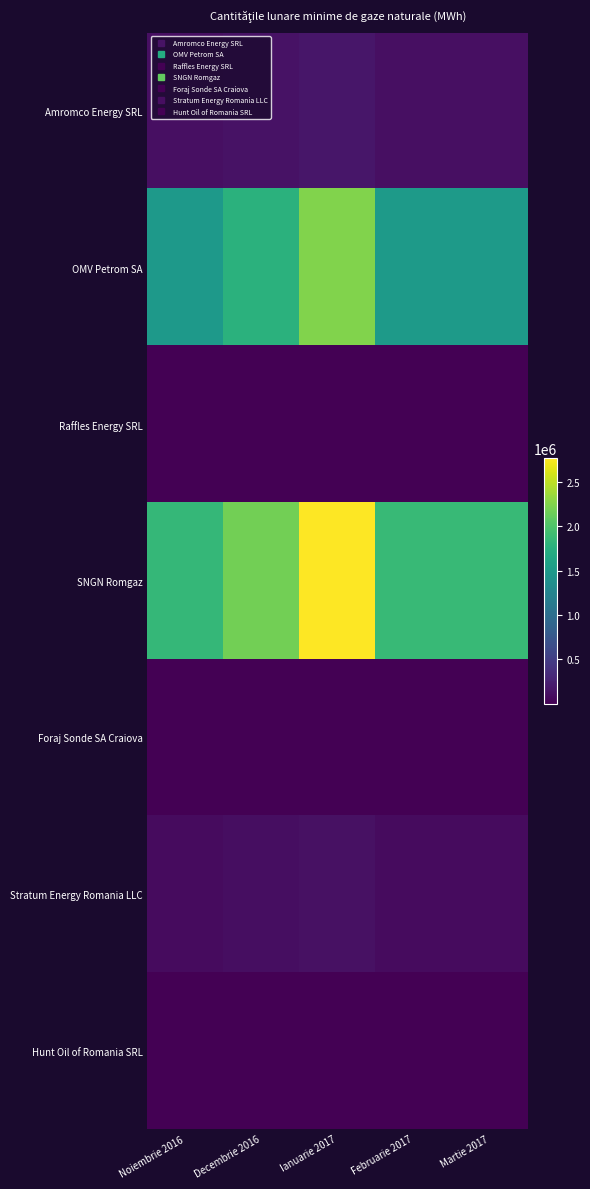

Reading left to right, what are all the values shown in this chart?

Amromco Energy SRL: Noiembrie 2016=116463.3	Decembrie 2016=137593.7	Ianuarie 2017=174940.6	Februarie 2017=117937.5	Martie 2017=117937.5
OMV Petrom SA: Noiembrie 2016=1496125.7	Decembrie 2016=1767574.7	Ianuarie 2017=2247344.9	Februarie 2017=1515064.0	Martie 2017=1515064.0
Raffles Energy SRL: Noiembrie 2016=2164.6	Decembrie 2016=2557.4	Ianuarie 2017=3251.5	Februarie 2017=2192.0	Martie 2017=2192.0
SNGN Romgaz: Noiembrie 2016=1844529.7	Decembrie 2016=2179191.2	Ianuarie 2017=2770686.0	Februarie 2017=1867878.2	Martie 2017=1867878.2
Foraj Sonde SA Craiova: Noiembrie 2016=3953.0	Decembrie 2016=4670.2	Ianuarie 2017=5937.9	Februarie 2017=4003.1	Martie 2017=4003.1
Stratum Energy Romania LLC: Noiembrie 2016=86974.3	Decembrie 2016=102754.4	Ianuarie 2017=130644.9	Februarie 2017=88075.2	Martie 2017=88075.2
Hunt Oil of Romania SRL: Noiembrie 2016=4789.4	Decembrie 2016=5658.4	Ianuarie 2017=7194.2	Februarie 2017=4850.0	Martie 2017=4850.0